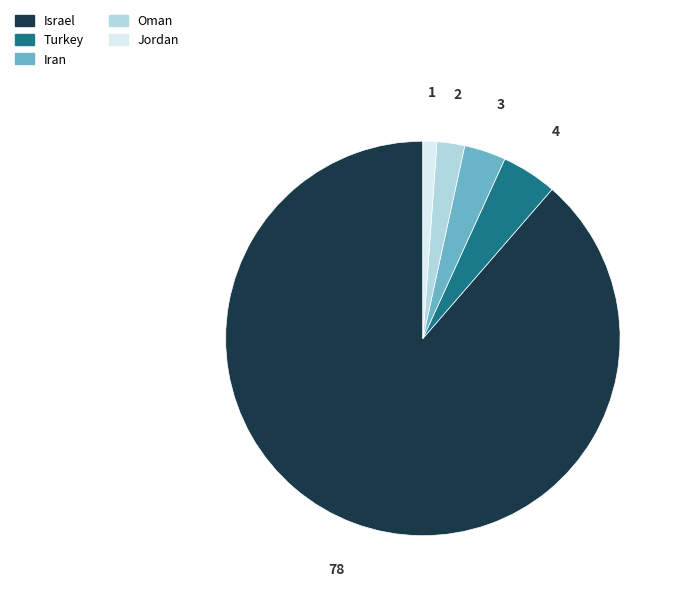

Is Israel the majority of the pie?

Yes